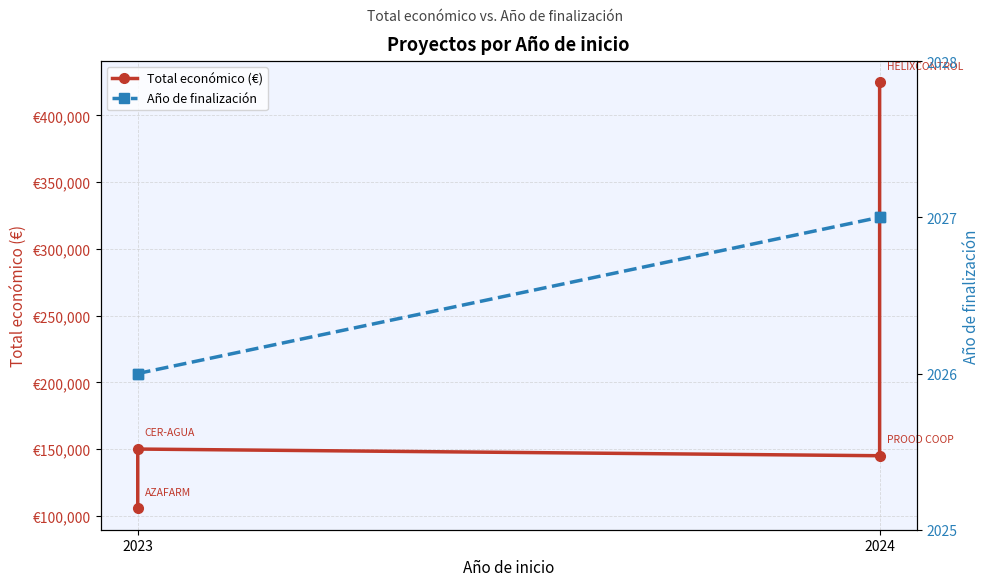

List the series in order of their overall mean, highest first.

Total económico (€), Año de finalización